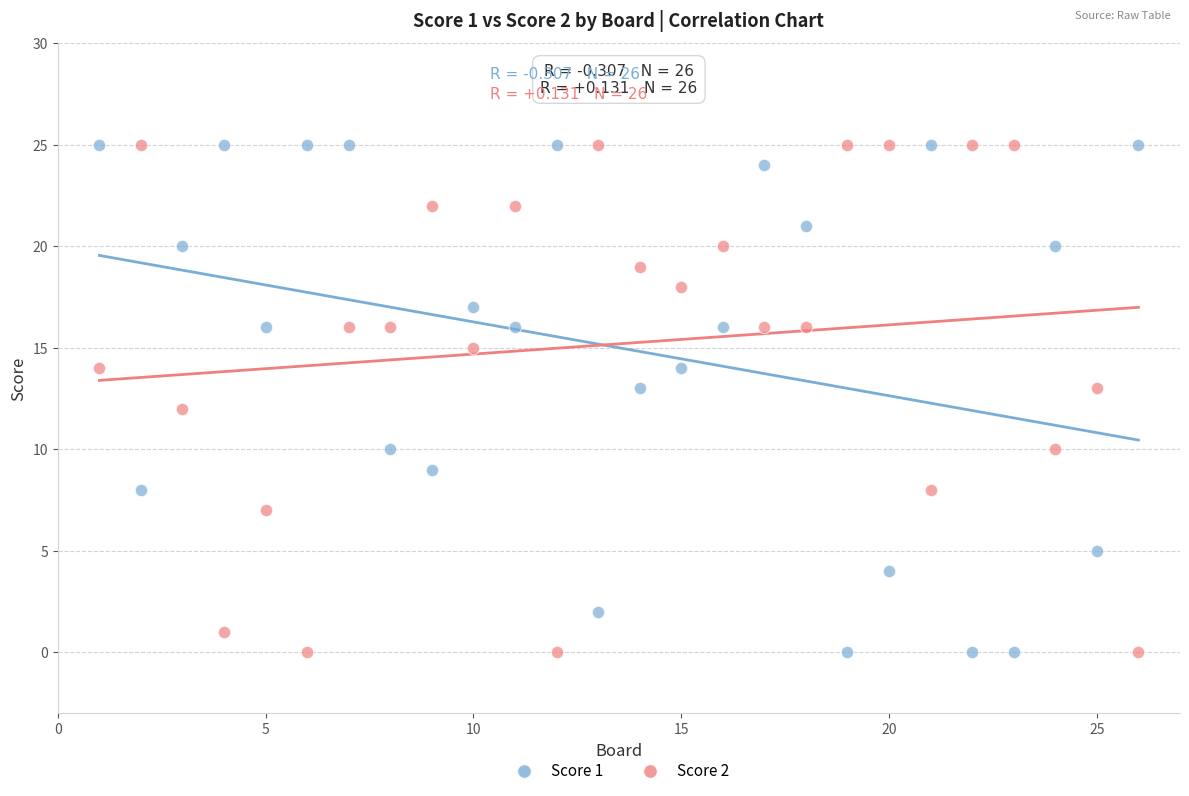

Across all data points, what is the range of Y values (max minus min)?

25